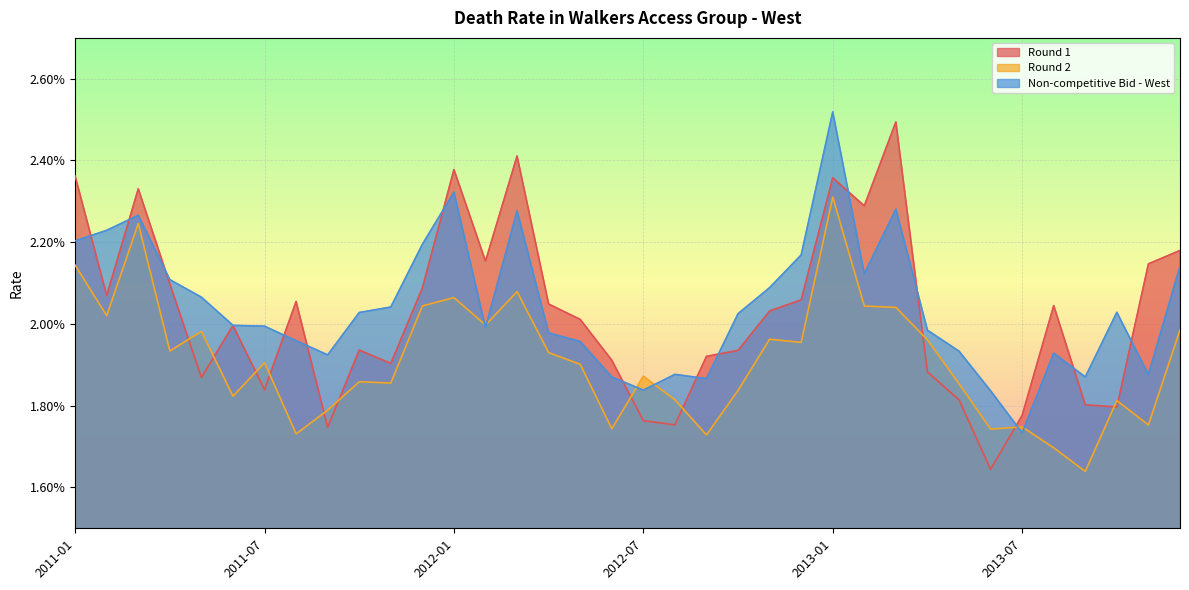

Between 2011-08 and 2013-07, which series saw the biggest shift?

Round 1